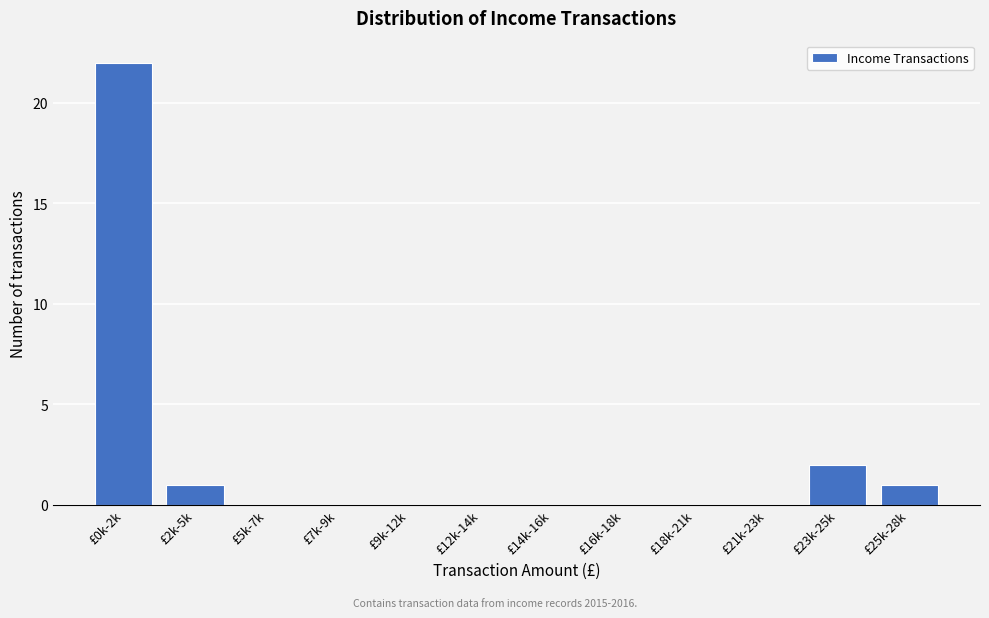

Reading left to right, what are all the values shown in this chart?

£0k-2k=22	£2k-5k=1	£5k-7k=0	£7k-9k=0	£9k-12k=0	£12k-14k=0	£14k-16k=0	£16k-18k=0	£18k-21k=0	£21k-23k=0	£23k-25k=2	£25k-28k=1